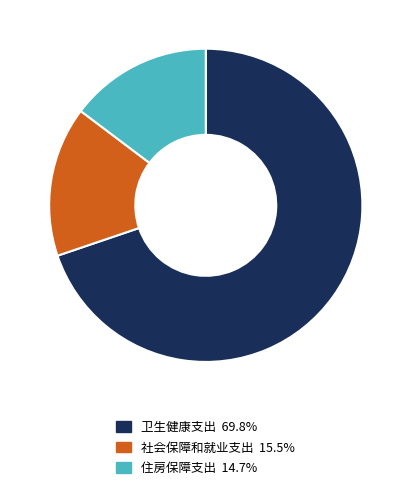

The 卫生健康支出 slice represents 58% of the pie. True or false?

False